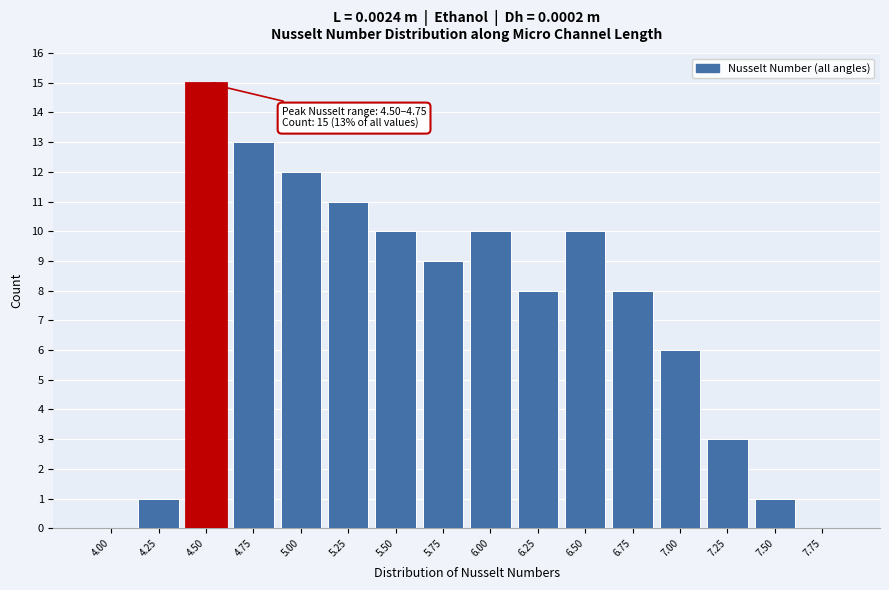

Reading left to right, list all the values displayed in this chart.

4.00=0	4.25=1	4.50=15	4.75=13	5.00=12	5.25=11	5.50=10	5.75=9	6.00=10	6.25=8	6.50=10	6.75=8	7.00=6	7.25=3	7.50=1	7.75=0